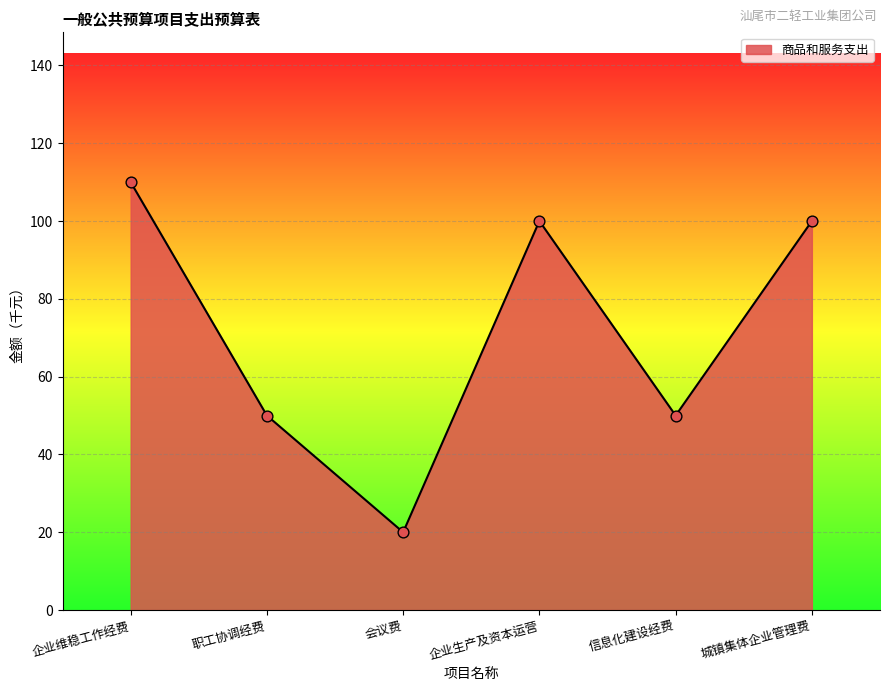

Between 企业维稳工作经费 and 企业生产及资本运营, which is larger?

企业维稳工作经费